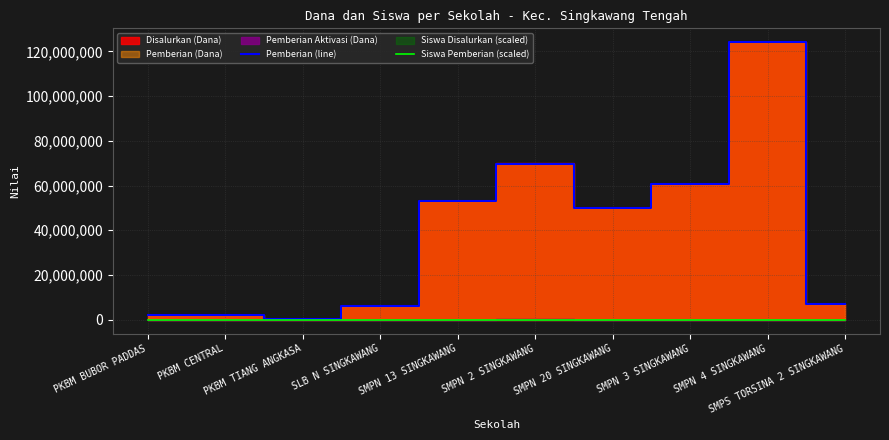

Which series has the largest total across all categories?

Pemberian (line)